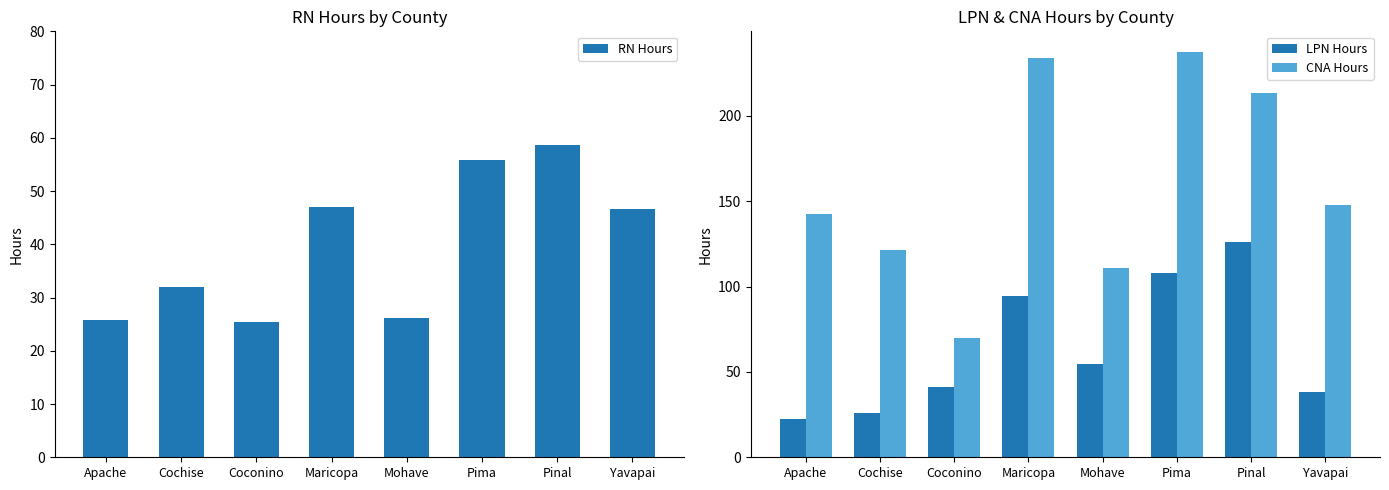

What is the average value of the CNA Hours series?

159.7